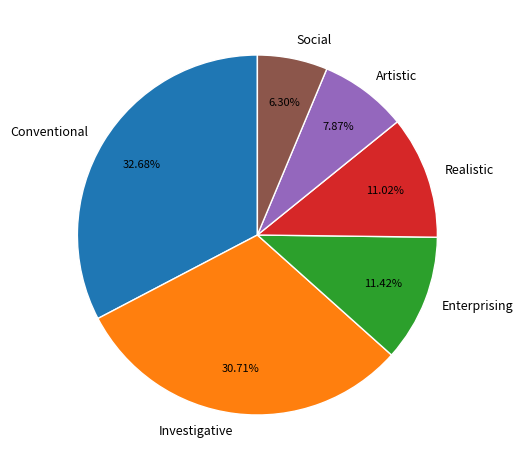

Combined, do Conventional and Realistic account for over 50%?

No